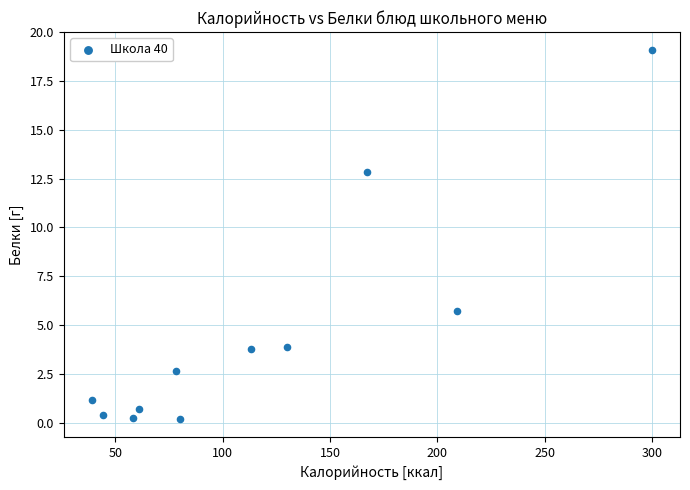

What Y value in the scatter plot is closest to 9?

5.7